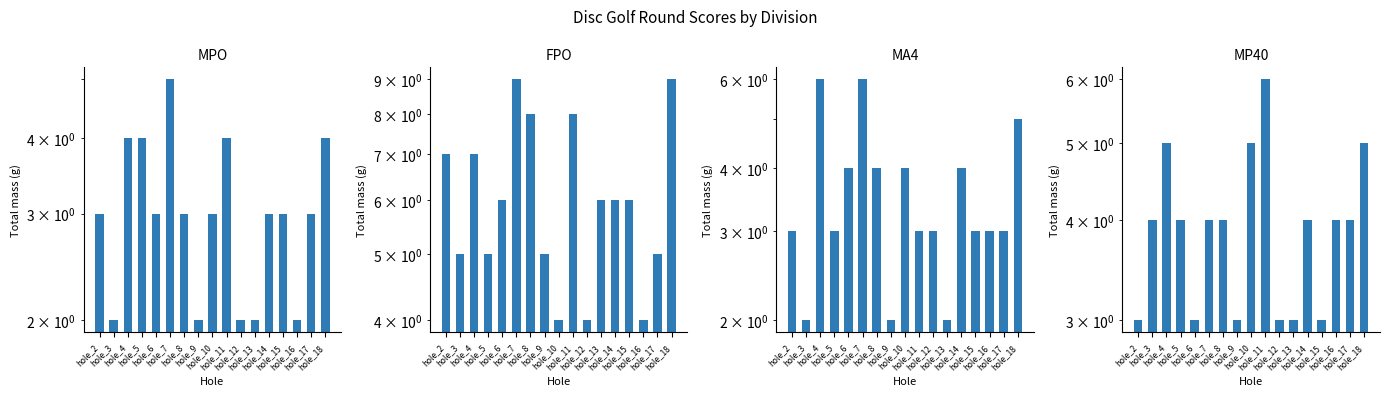

Does the chart contain any negative values?

No